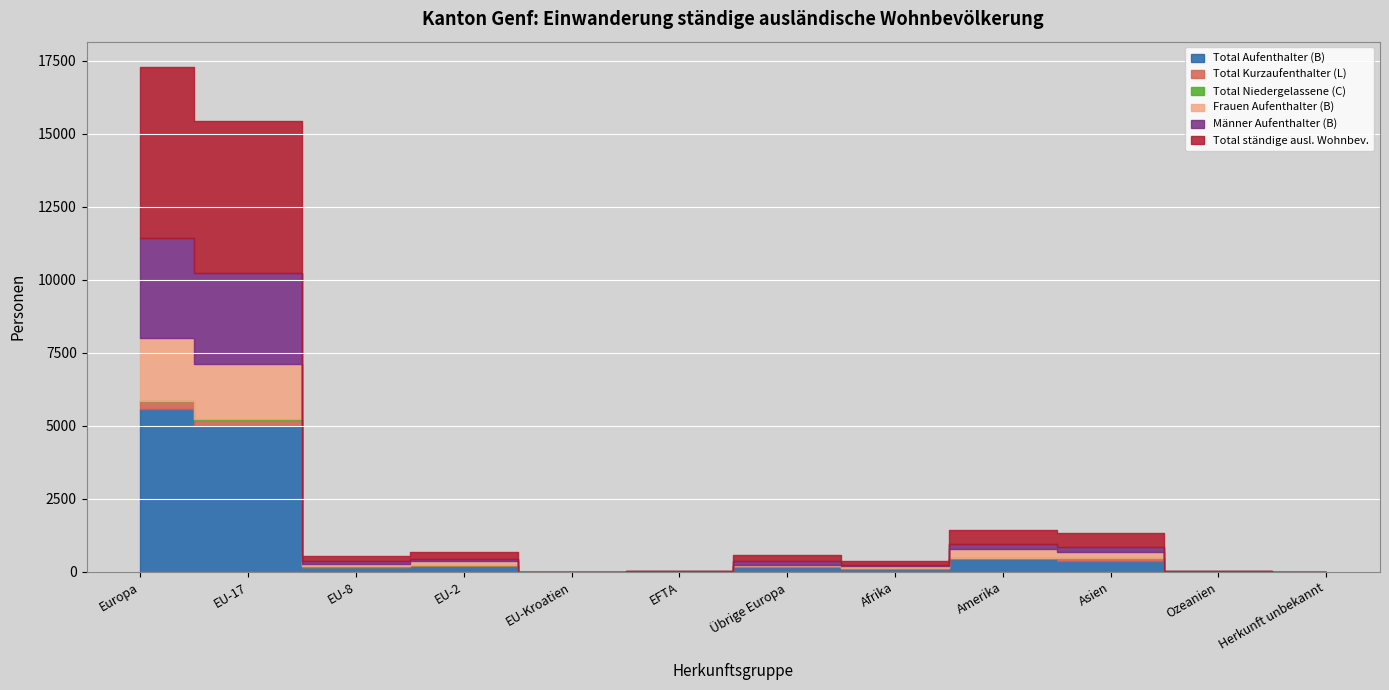

How many values in the Total Kurzaufenthalter (L) series are below 20?

6